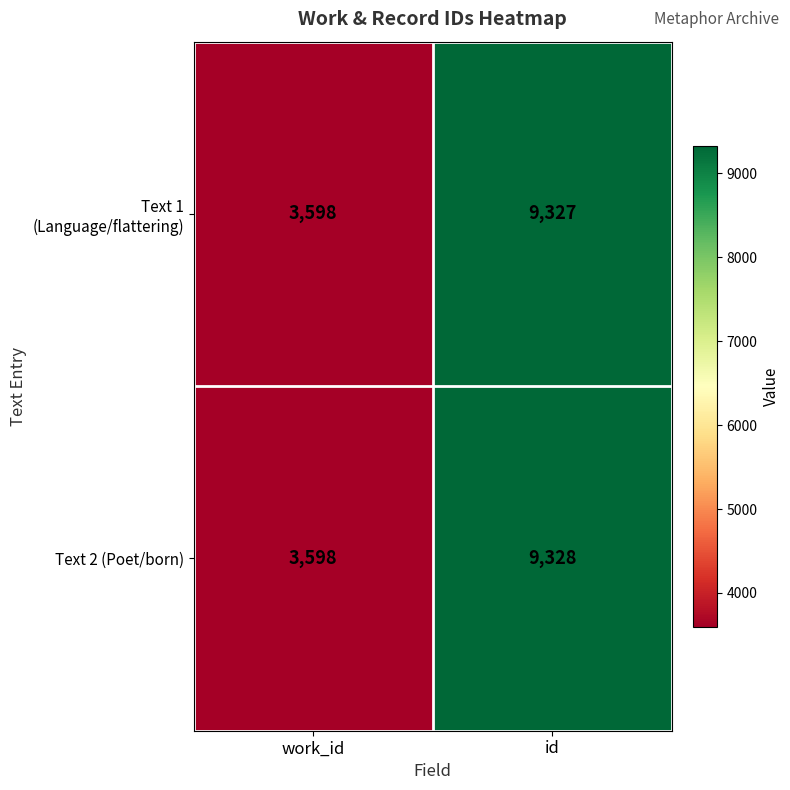

At which label is Text 2 (Poet/born) closest to 6463?

work_id